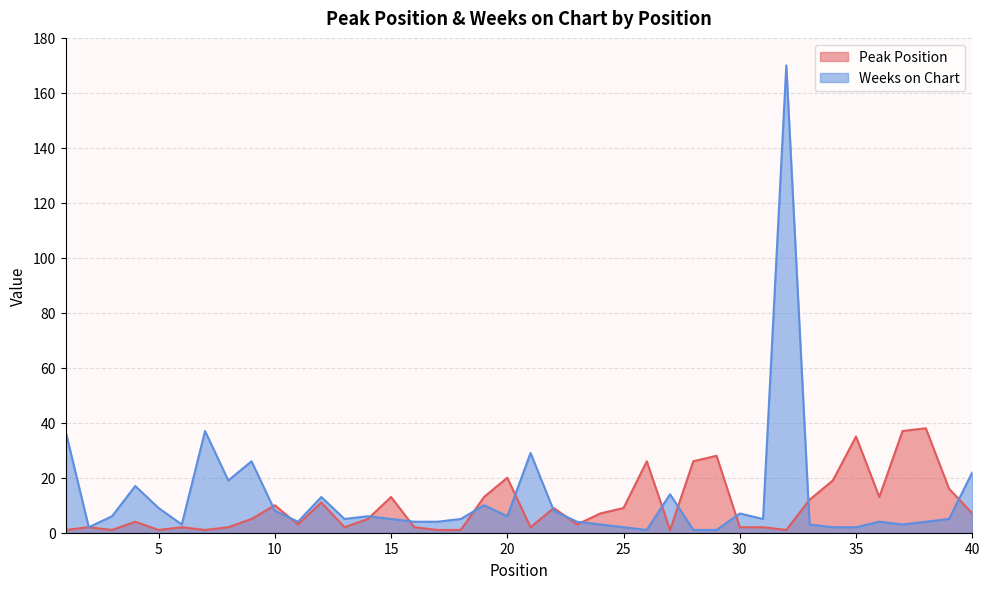

Is the value of Weeks on Chart at 24 greater than the value of Peak Position at 40?

No